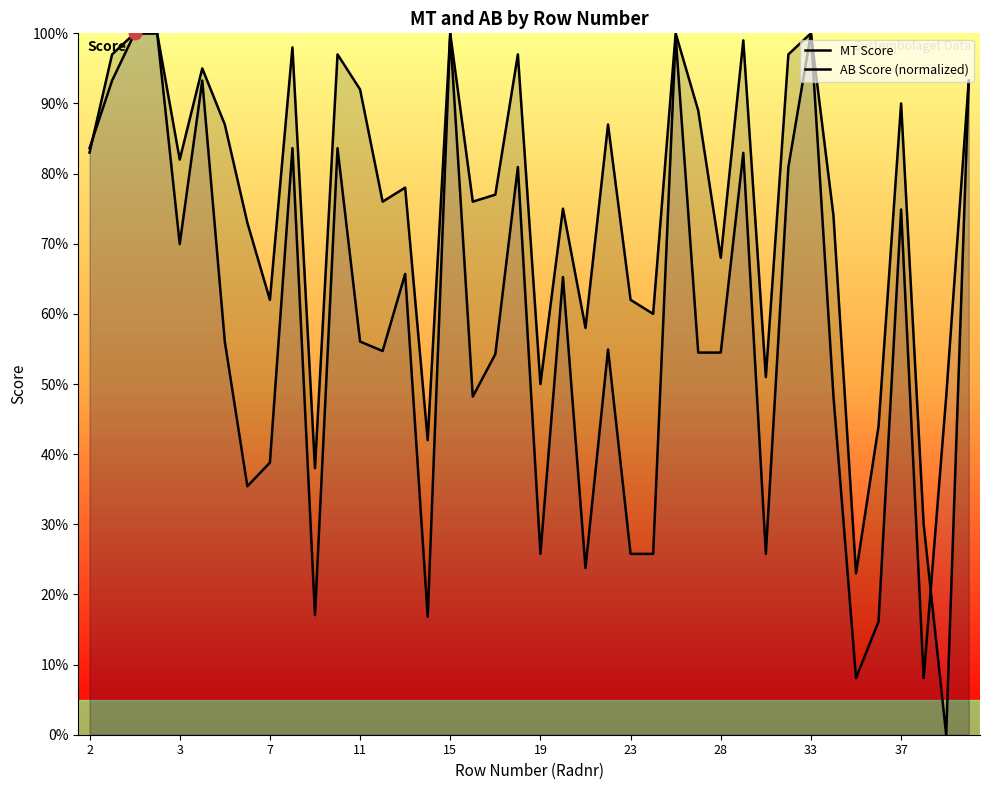

At how many categories does at least one series exceed 0?

40